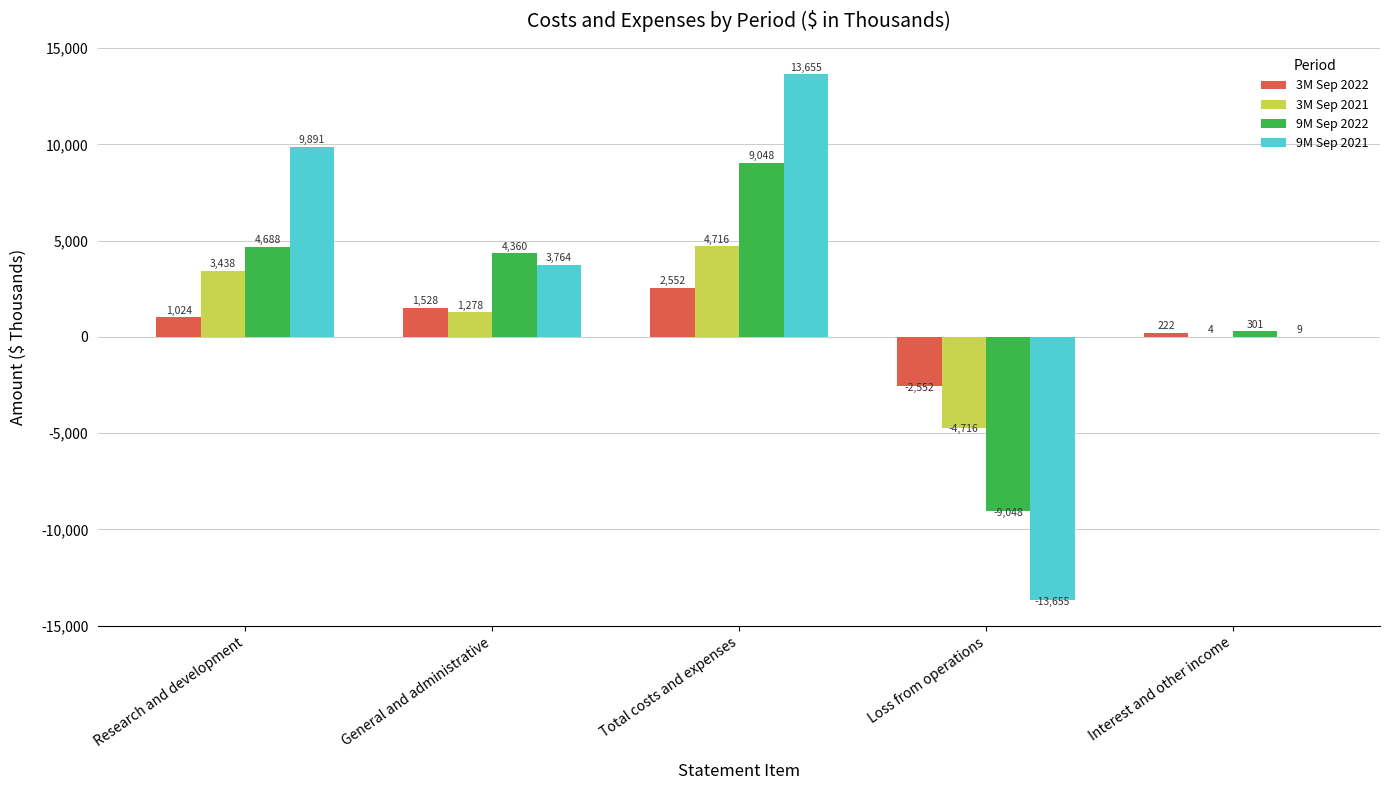

How many data points does each series have?

5